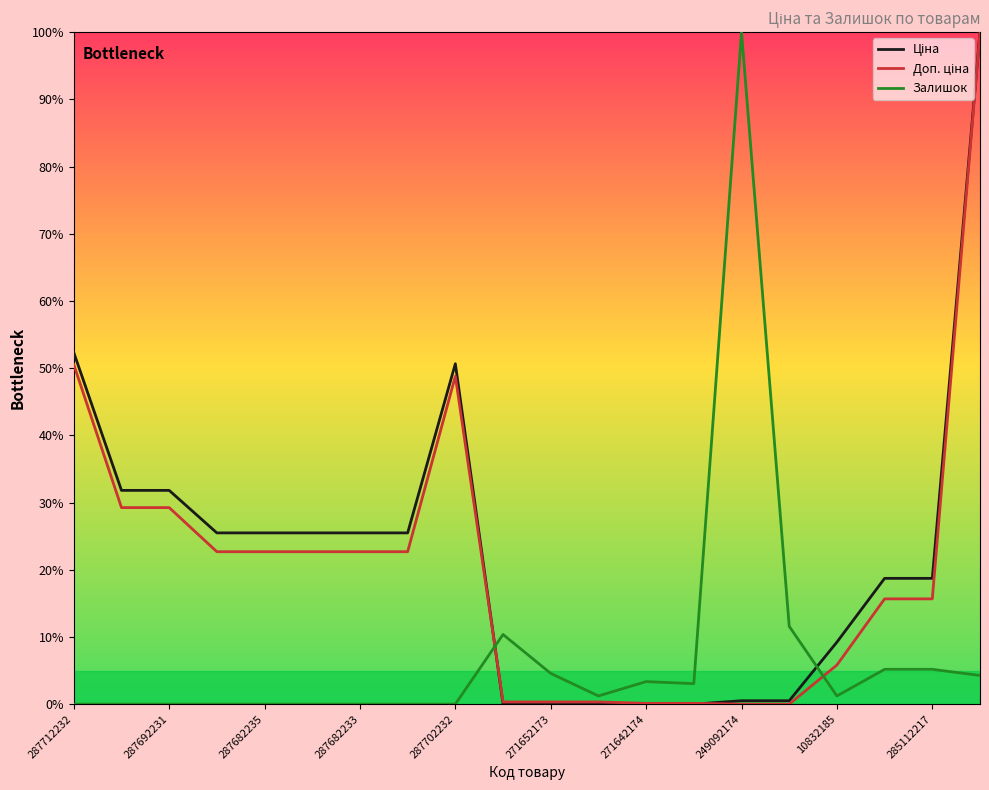

What is the highest value of the Залишок series?

100.0